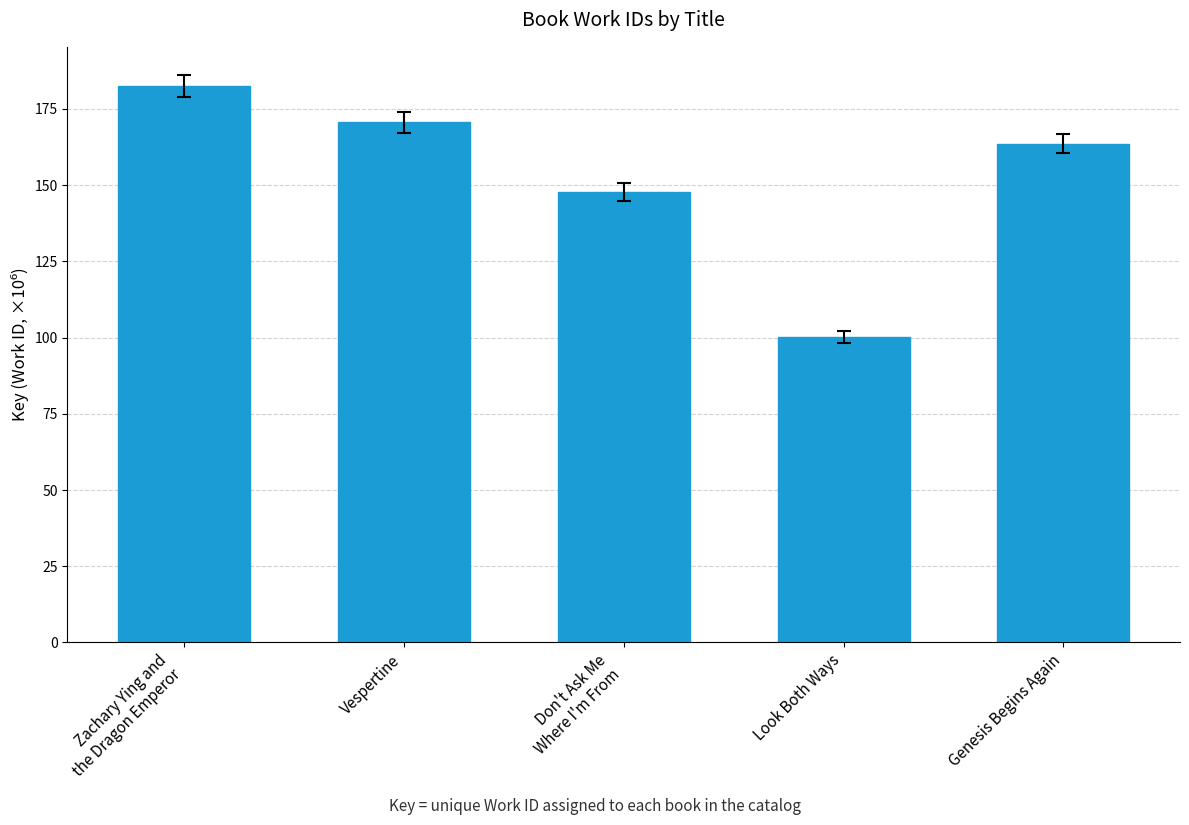

How many bars are there in total?

5